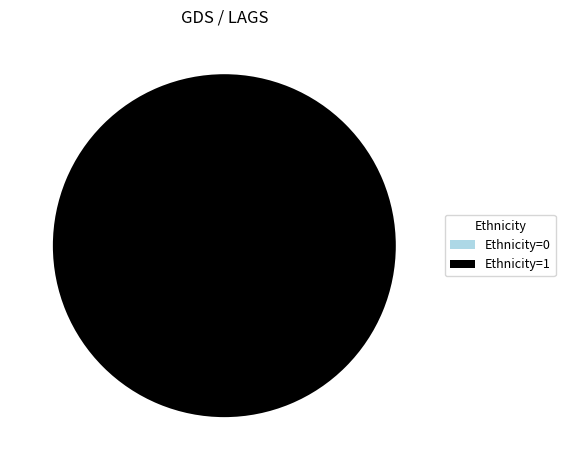

Rank the categories by value from highest to lowest.

2, 1